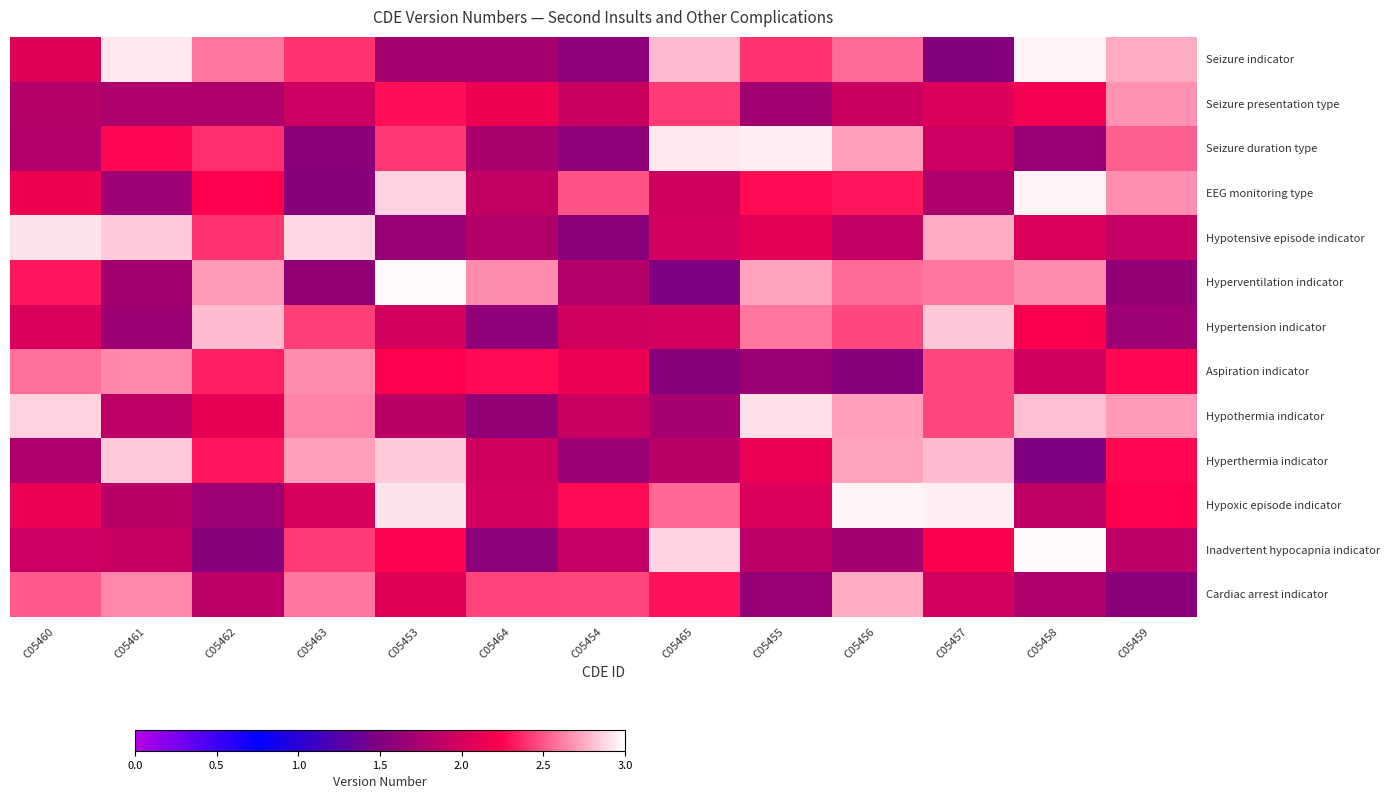

What is the total value across all series at C05460?

28.9